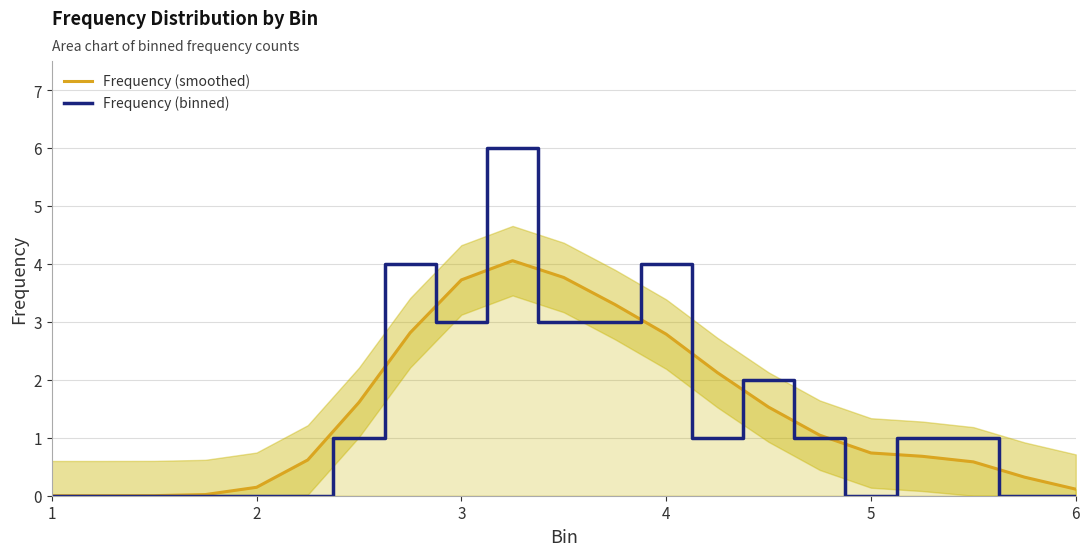

What is the maximum value shown in the chart?

6.0